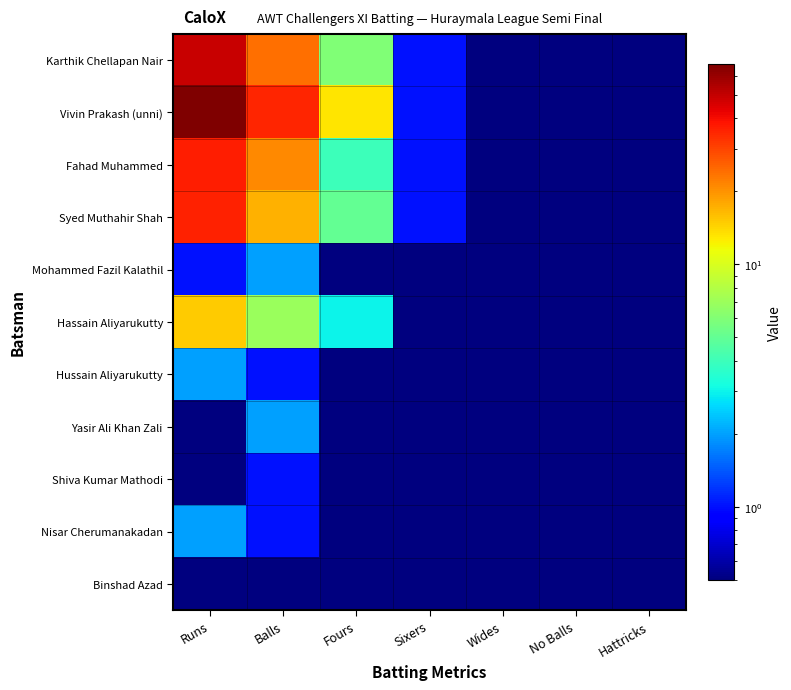

Reading left to right, what are all the values shown in this chart?

Karthik Chellapan Nair: Runs=49.0	Balls=24.0	Fours=6.0	Sixers=1.0	Wides=0.5	No Balls=0.5	Hattricks=0.5
Vivin Prakash (unni): Runs=67.0	Balls=35.0	Fours=13.0	Sixers=1.0	Wides=0.5	No Balls=0.5	Hattricks=0.5
Fahad Muhammed: Runs=37.0	Balls=21.0	Fours=4.0	Sixers=1.0	Wides=0.5	No Balls=0.5	Hattricks=0.5
Syed Muthahir Shah: Runs=36.0	Balls=17.0	Fours=5.0	Sixers=1.0	Wides=0.5	No Balls=0.5	Hattricks=0.5
Mohammed Fazil Kalathil: Runs=1.0	Balls=2.0	Fours=0.5	Sixers=0.5	Wides=0.5	No Balls=0.5	Hattricks=0.5
Hassain Aliyarukutty: Runs=15.0	Balls=7.0	Fours=3.0	Sixers=0.5	Wides=0.5	No Balls=0.5	Hattricks=0.5
Hussain Aliyarukutty: Runs=2.0	Balls=1.0	Fours=0.5	Sixers=0.5	Wides=0.5	No Balls=0.5	Hattricks=0.5
Yasir Ali Khan Zali: Runs=0.5	Balls=2.0	Fours=0.5	Sixers=0.5	Wides=0.5	No Balls=0.5	Hattricks=0.5
Shiva Kumar Mathodi: Runs=0.5	Balls=1.0	Fours=0.5	Sixers=0.5	Wides=0.5	No Balls=0.5	Hattricks=0.5
Nisar Cherumanakadan: Runs=2.0	Balls=1.0	Fours=0.5	Sixers=0.5	Wides=0.5	No Balls=0.5	Hattricks=0.5
Binshad Azad: Runs=0.5	Balls=0.5	Fours=0.5	Sixers=0.5	Wides=0.5	No Balls=0.5	Hattricks=0.5